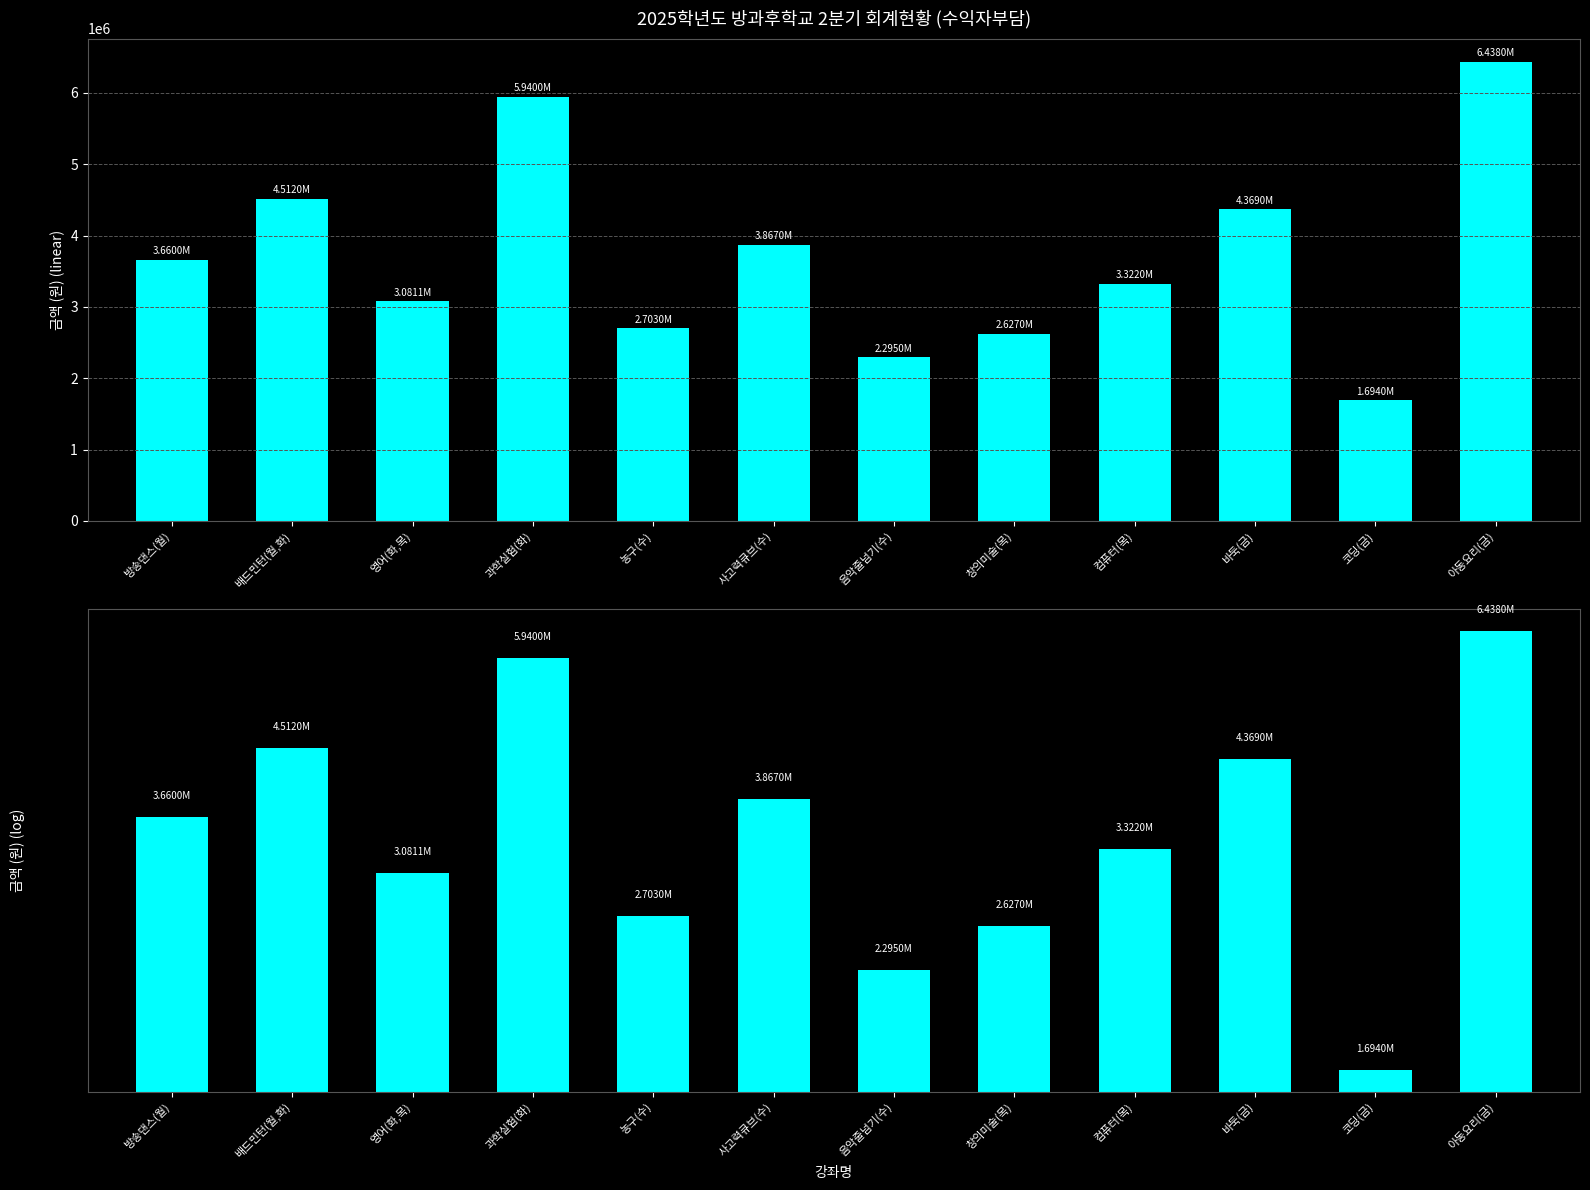

What is the sum of all values?

44508100